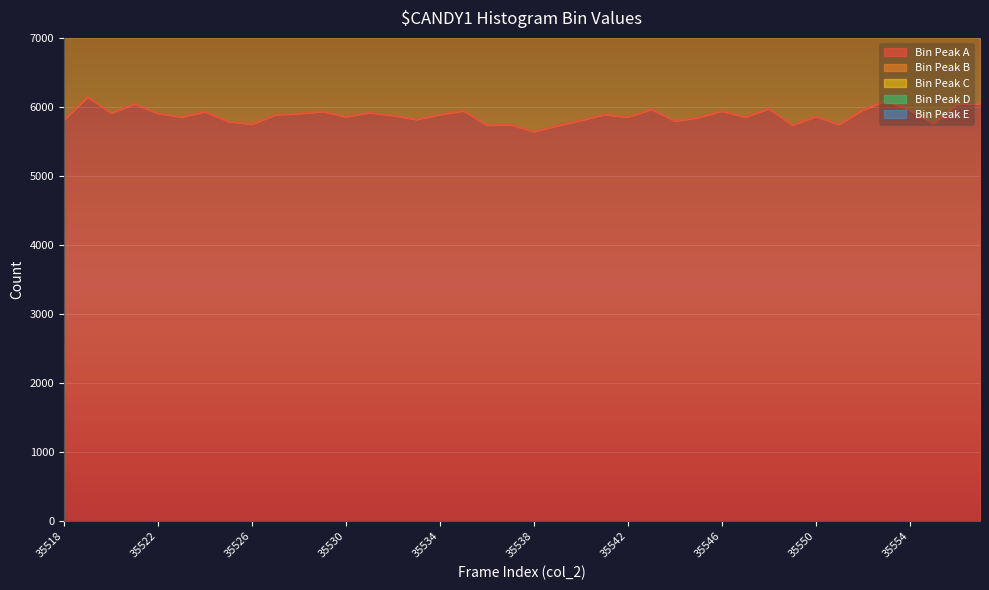

True or false: peak_bin_A has more than 1 points higher than both neighbors.

True